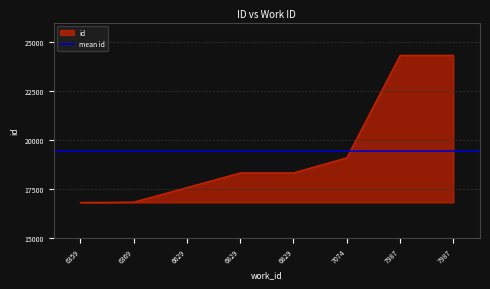

Where is the data nearest to the value 20577?

7074